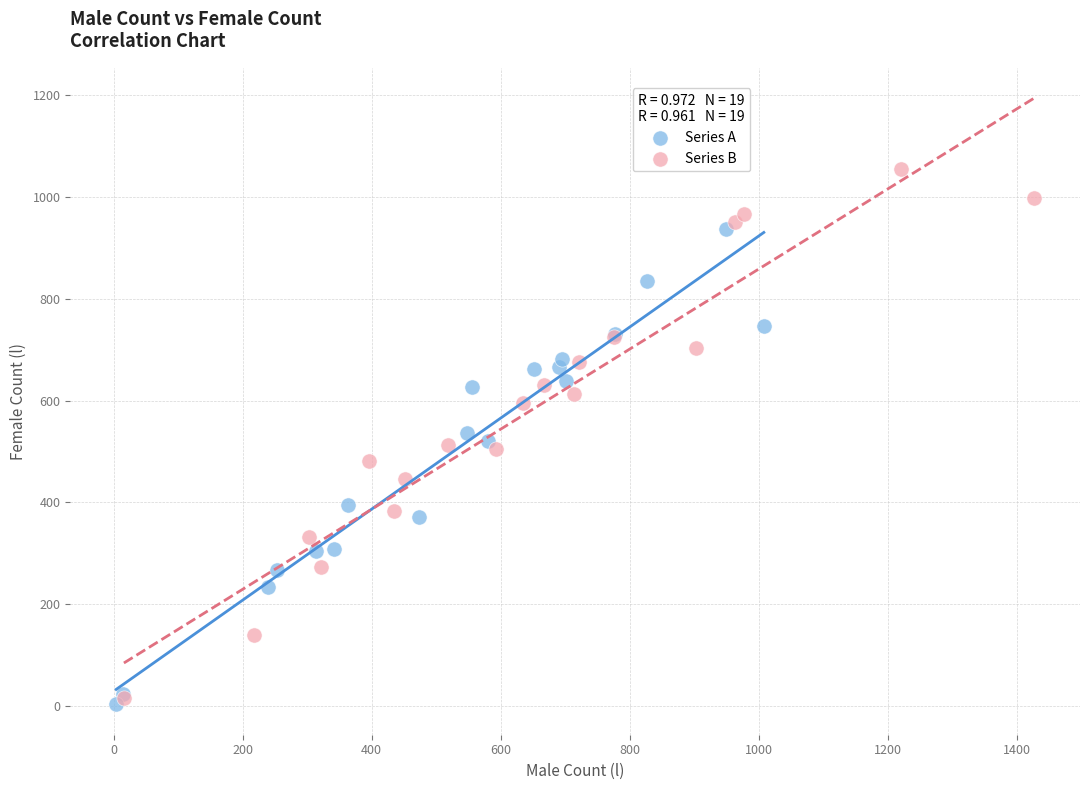

Which series has the widest spread of Y values?

Series B